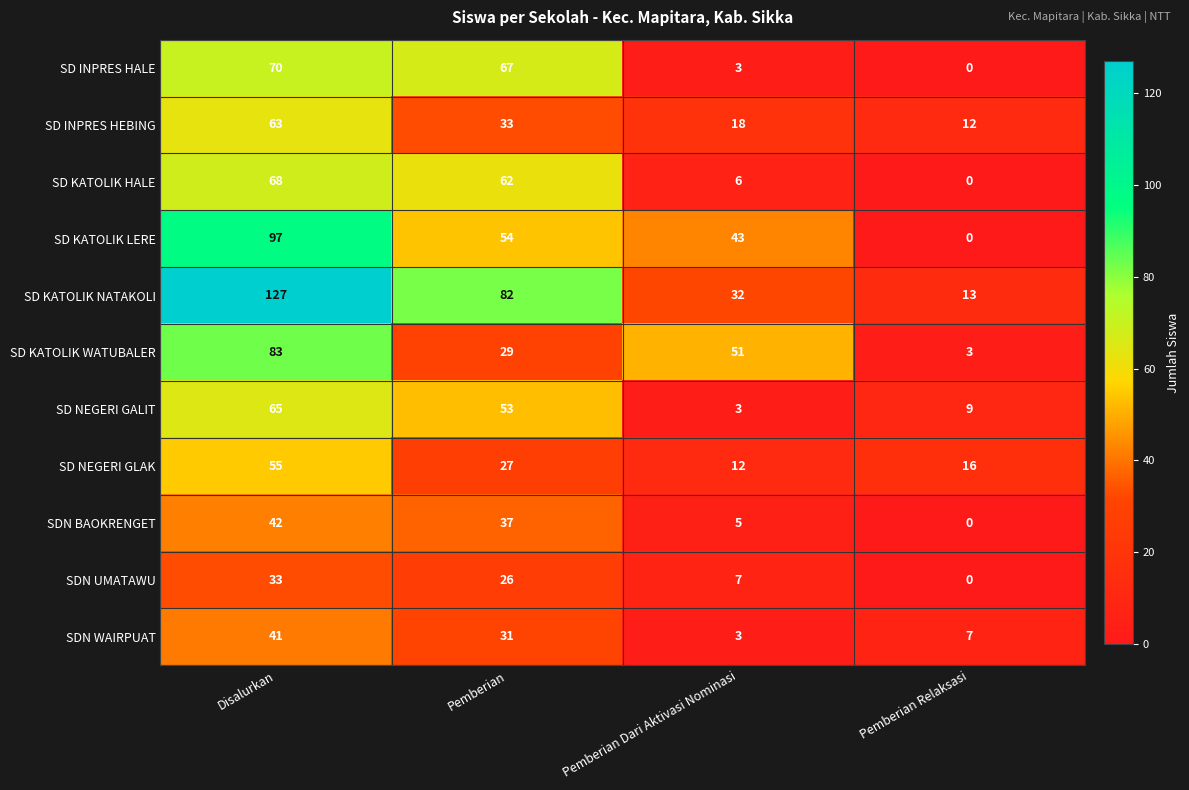

Which series has the largest total across all categories?

SD KATOLIK NATAKOLI